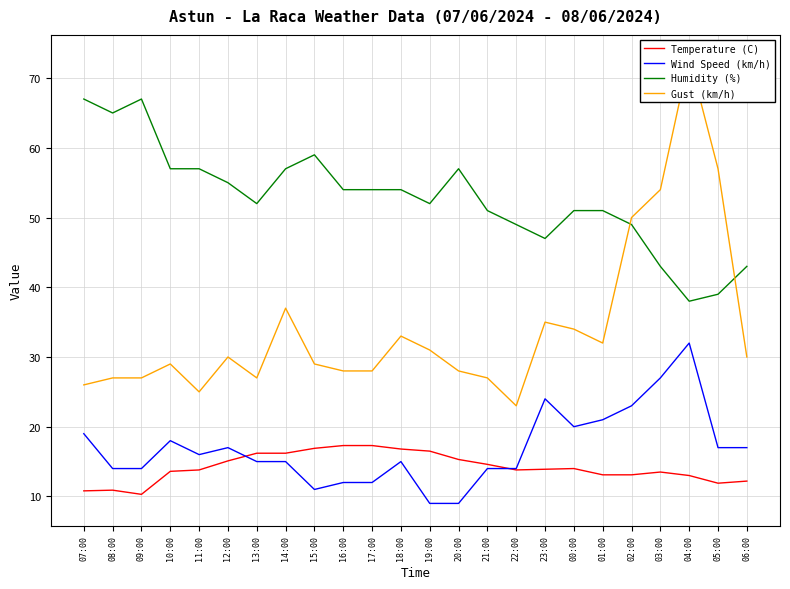

What is the sum of the Humidity (%) values at 21:00 and 02:00?

100.0